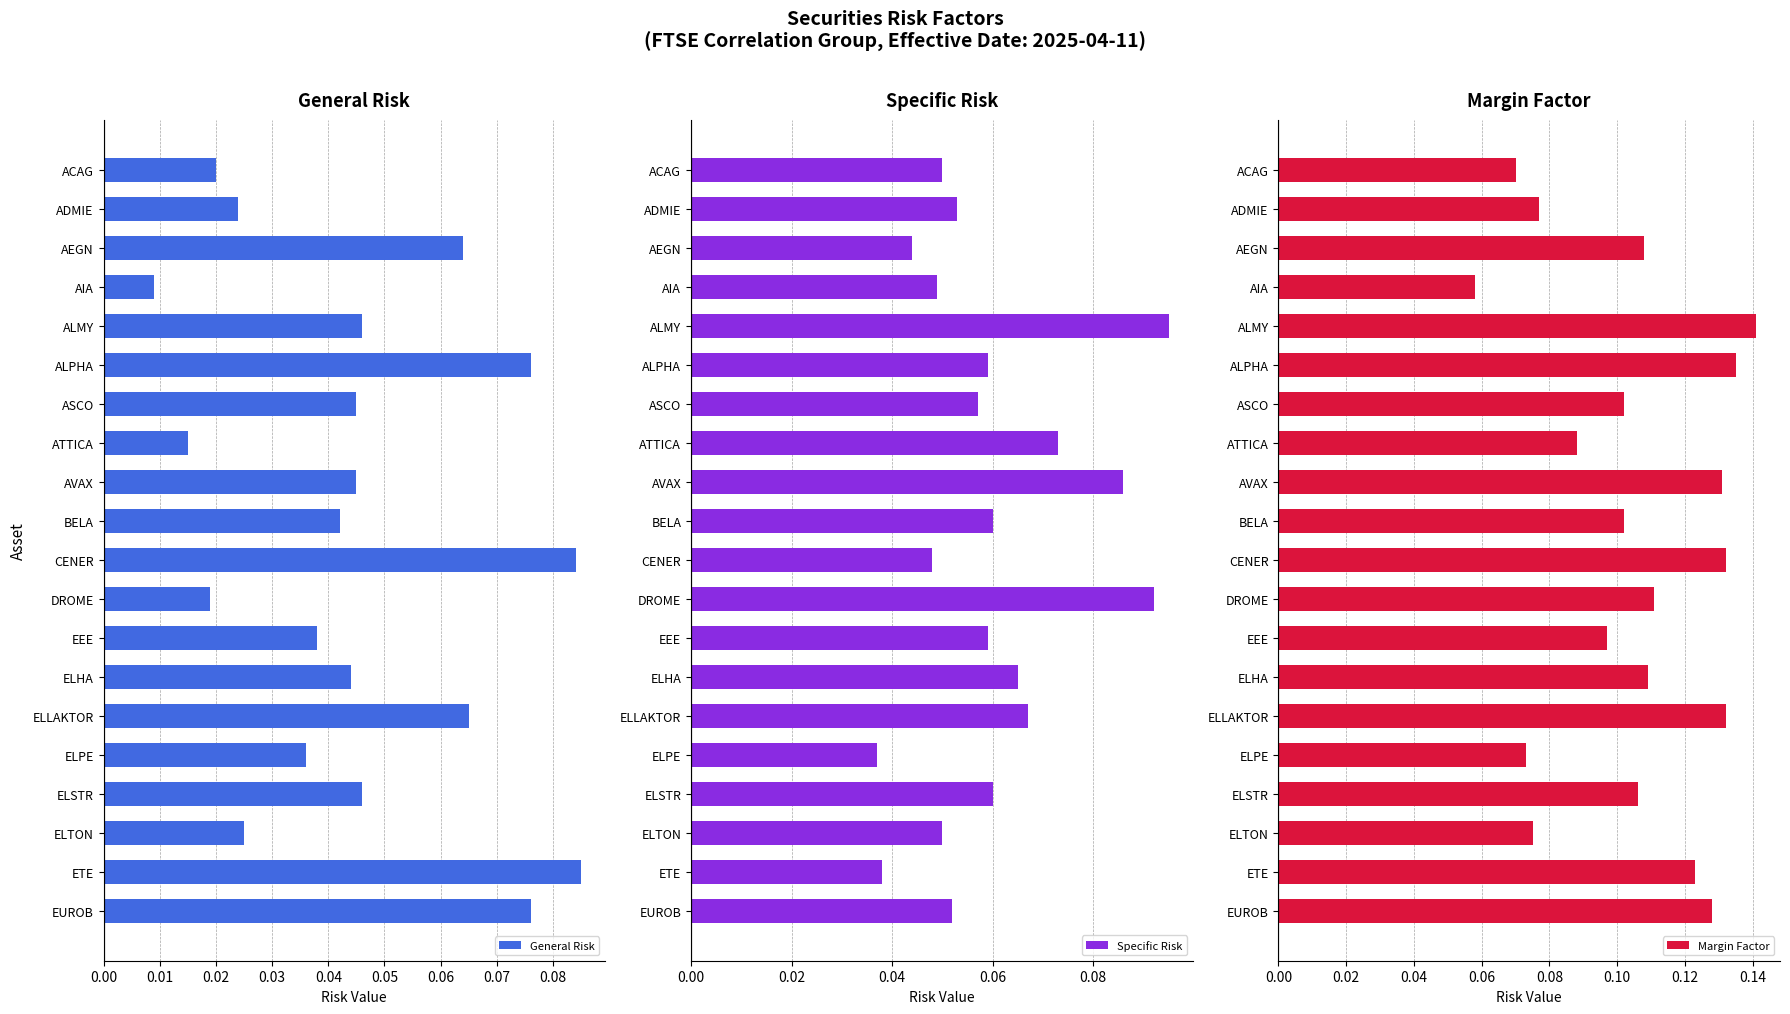

How many data points does each series have?

20